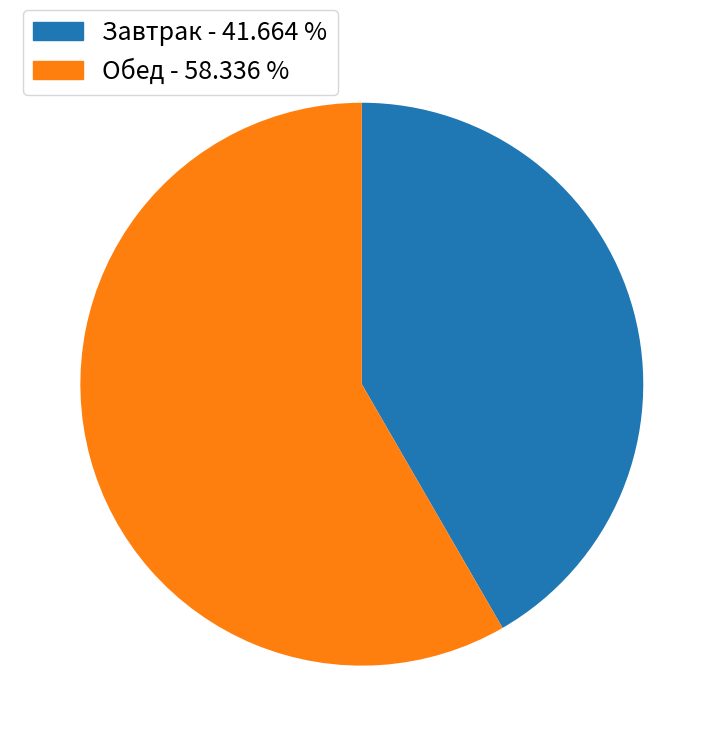

What is the smallest slice in the pie chart?

Завтрак